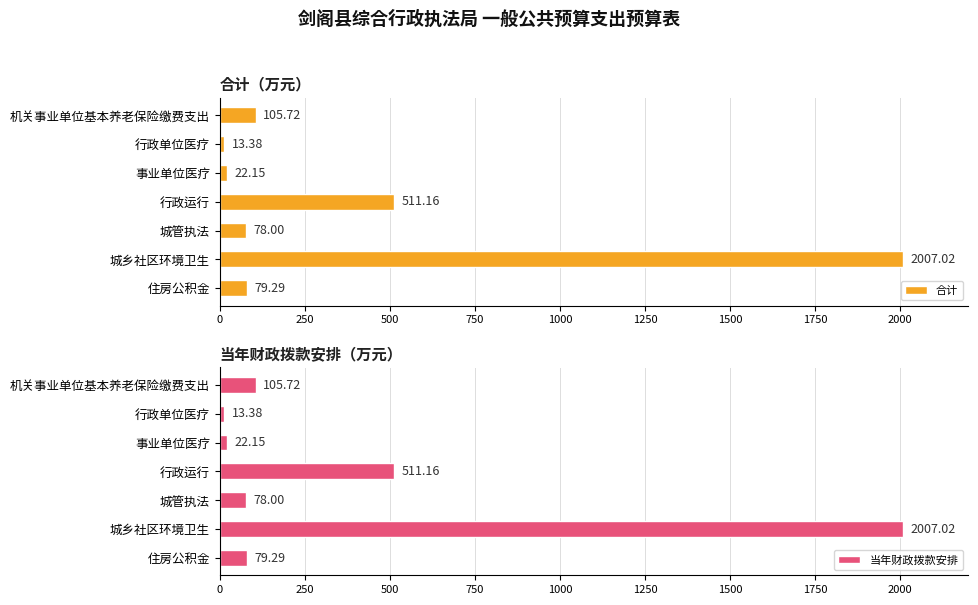

What is the greatest value displayed?

2007.0